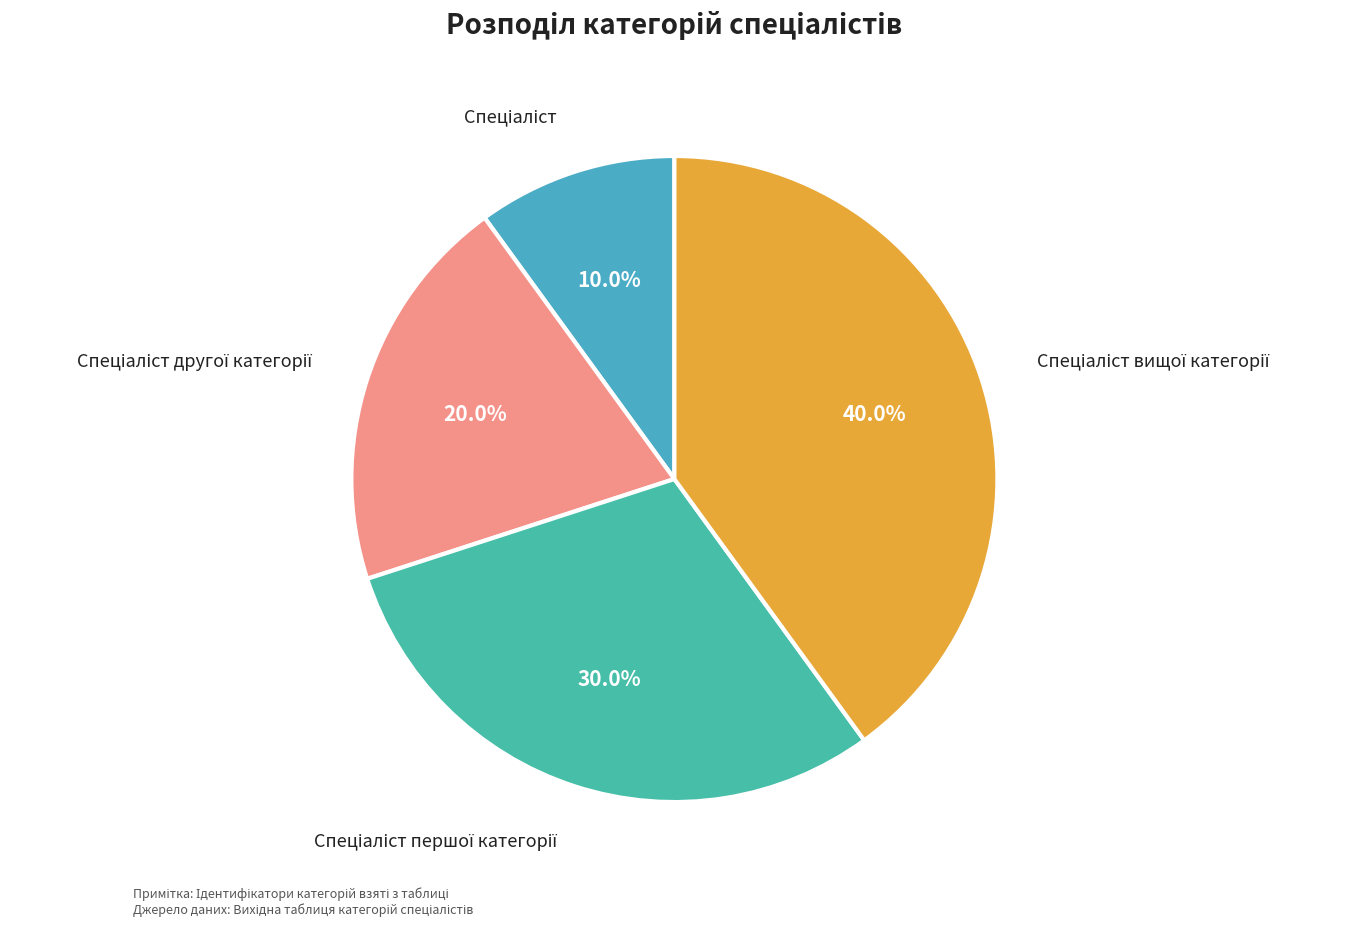

Does any single category account for the majority?

No